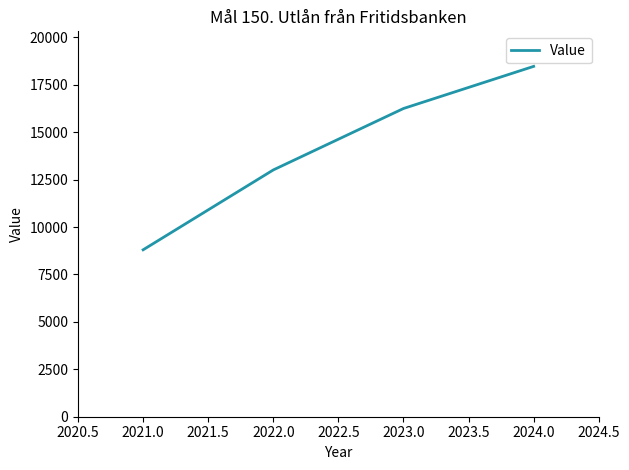

Reading left to right, transcribe all the data shown in this chart.

8798	13008	16246	18467